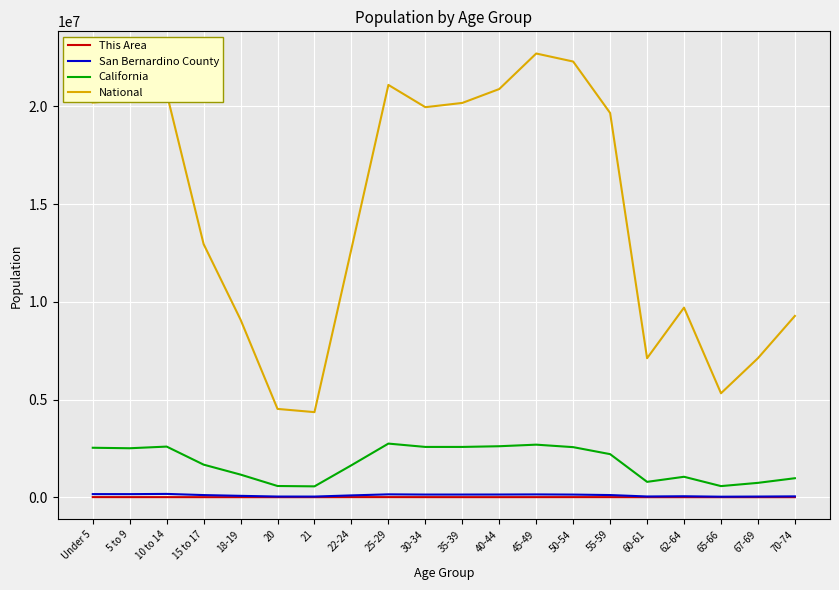

The value of National at 55-59 is 19664805. True or false?

True